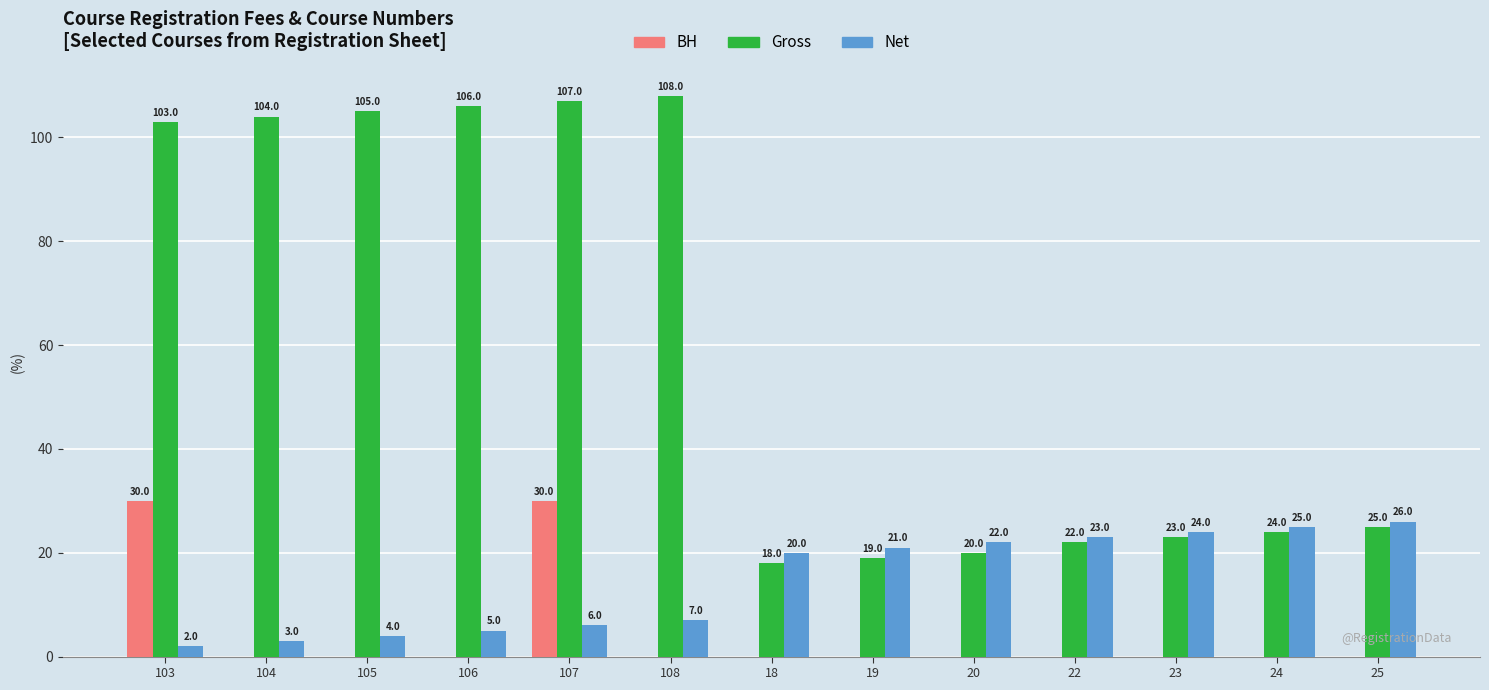

What is the sum of all BH values?

60